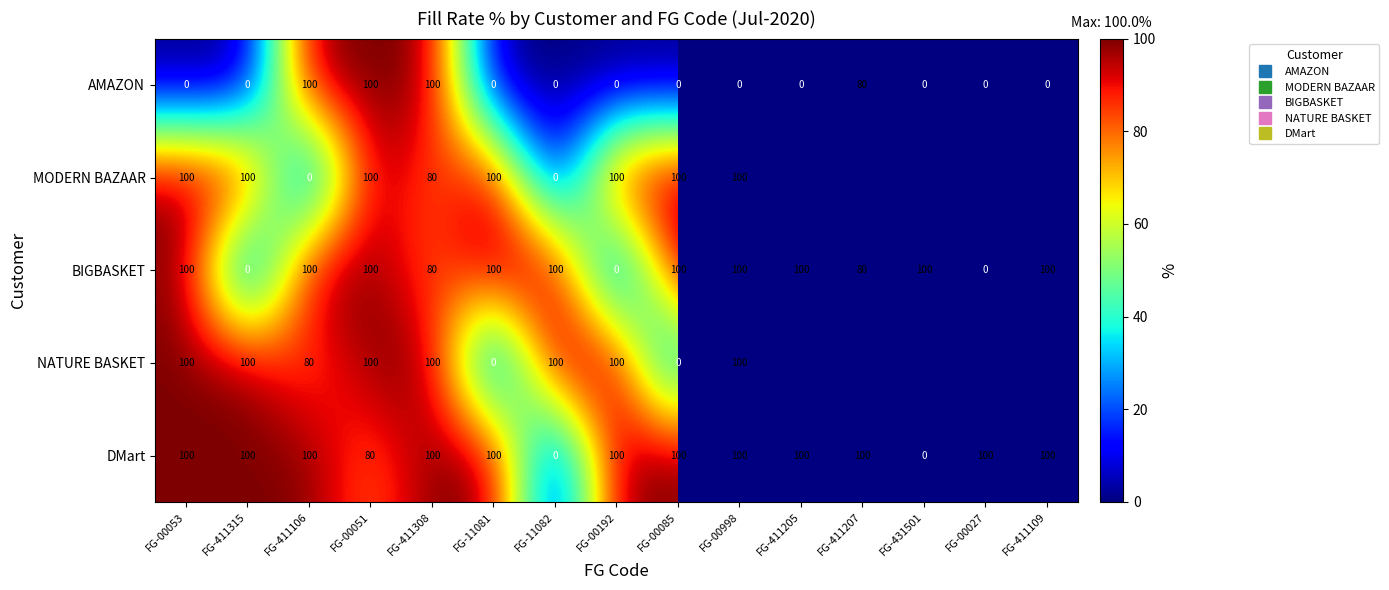

How many values in the MODERN BAZAAR series are below 100?

3